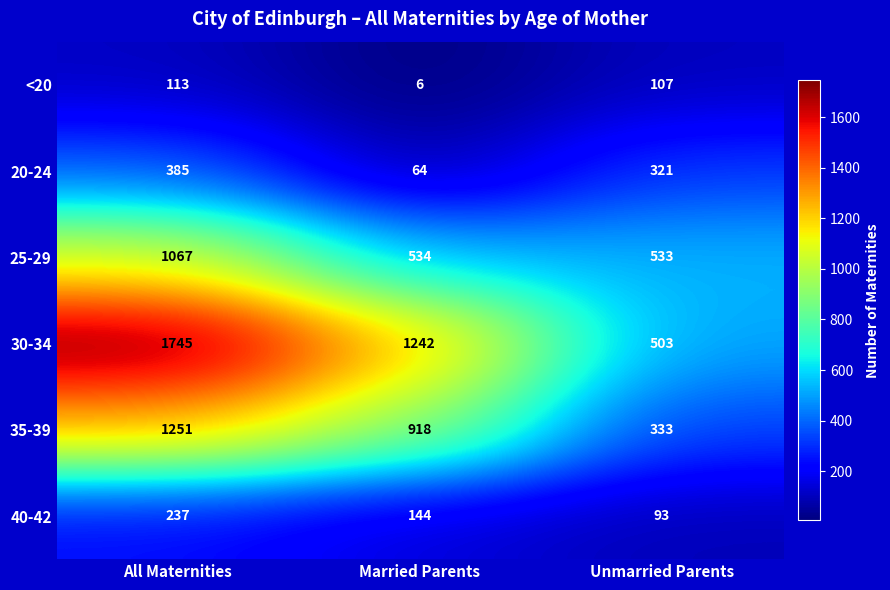

True or false: 35-39 has a value of 918 at Married Parents.

True